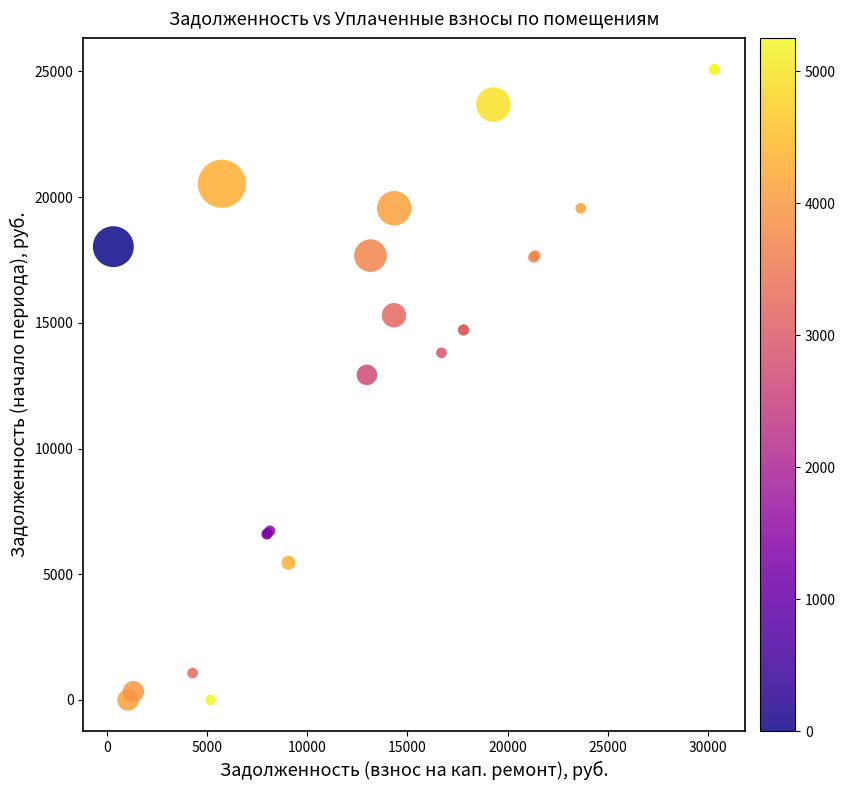

What Y value in the scatter plot is closest to 12538?

12928.7